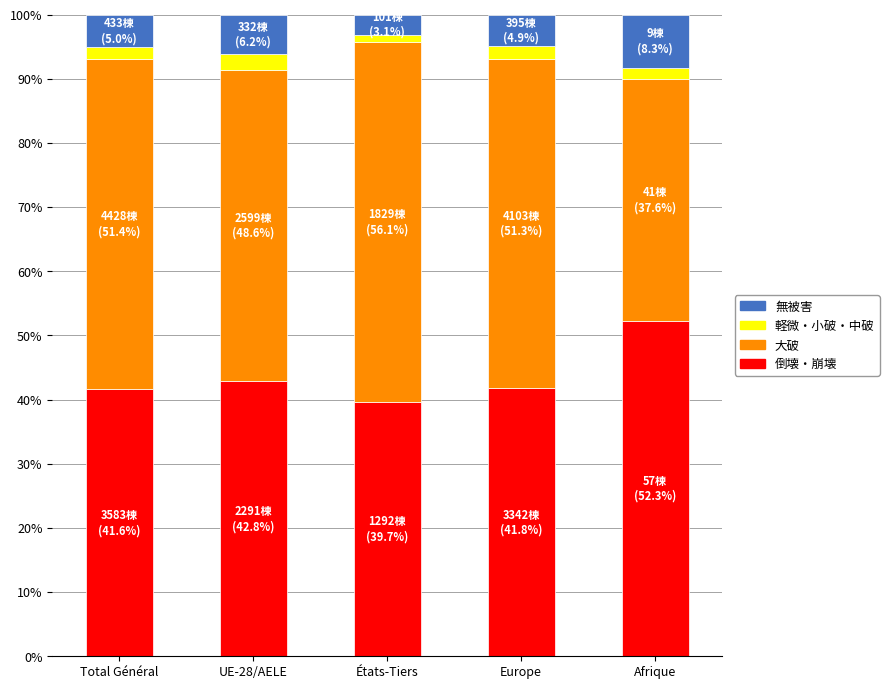

How many series are shown in this chart?

4